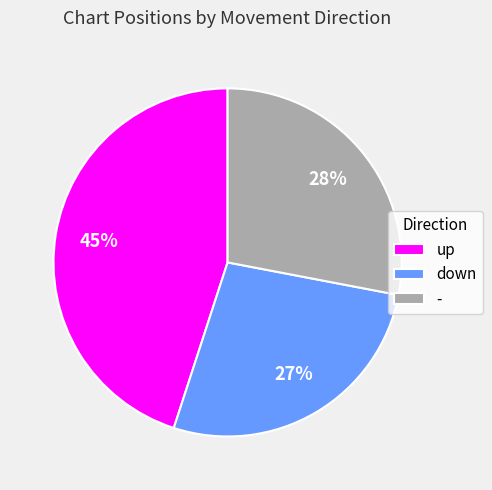

Rank the categories by value from lowest to highest.

down, -, up